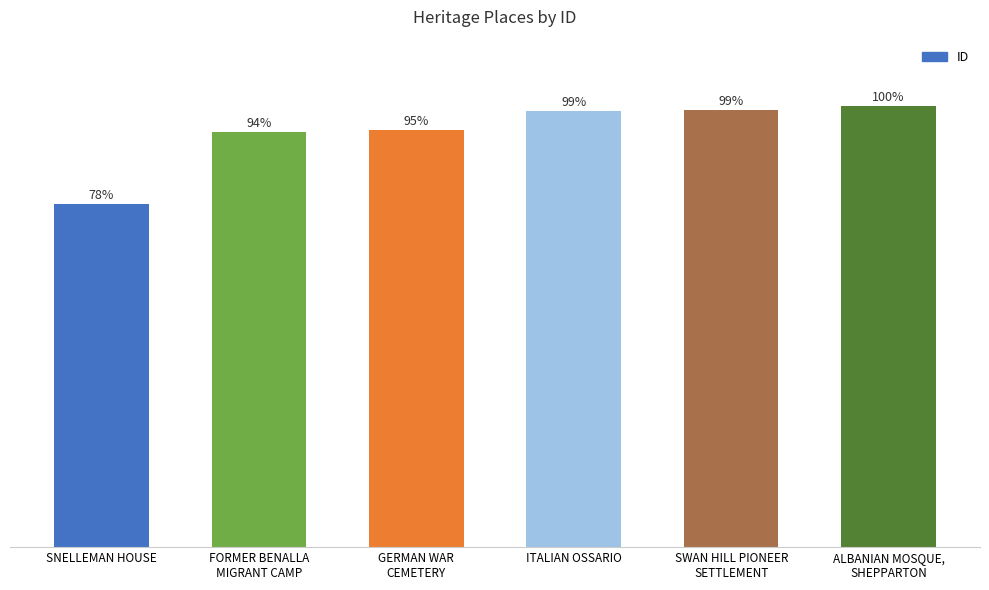

Is it true that the value at FORMER BENALLA
MIGRANT CAMP is 311210?

False